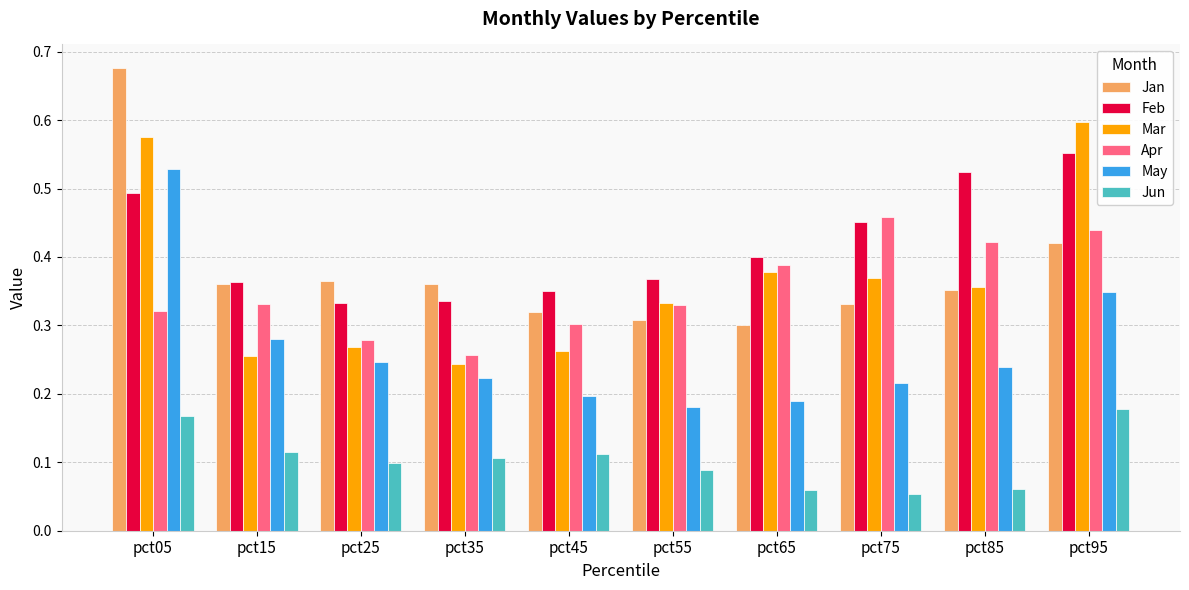

Does the chart contain stacked bars?

No